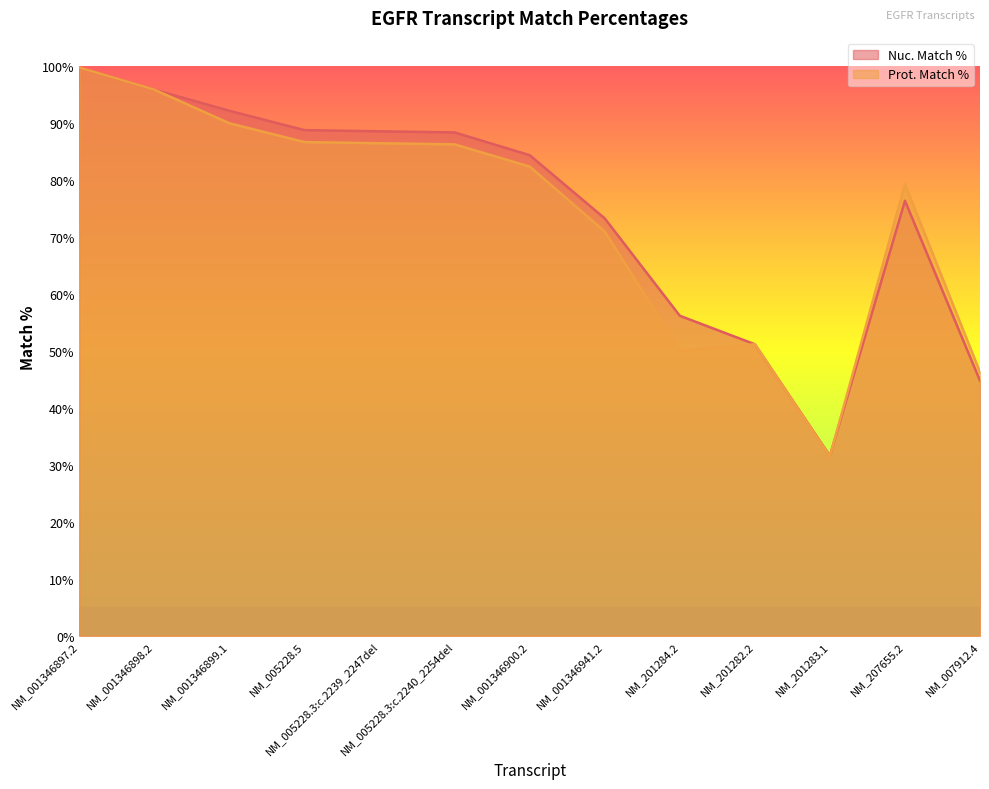

What value does the Prot. Match % series have at NM_007912.4?

46.3